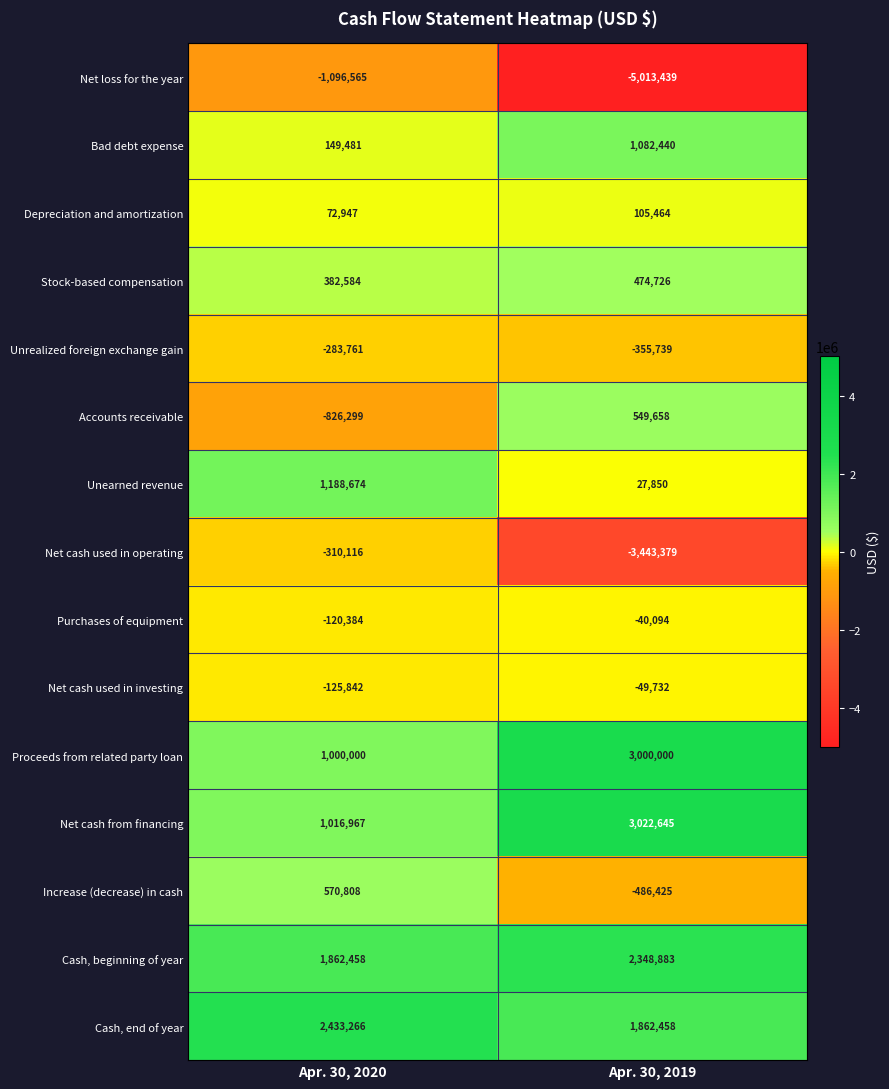

Which category has the lowest value across all series?

Apr. 30, 2019